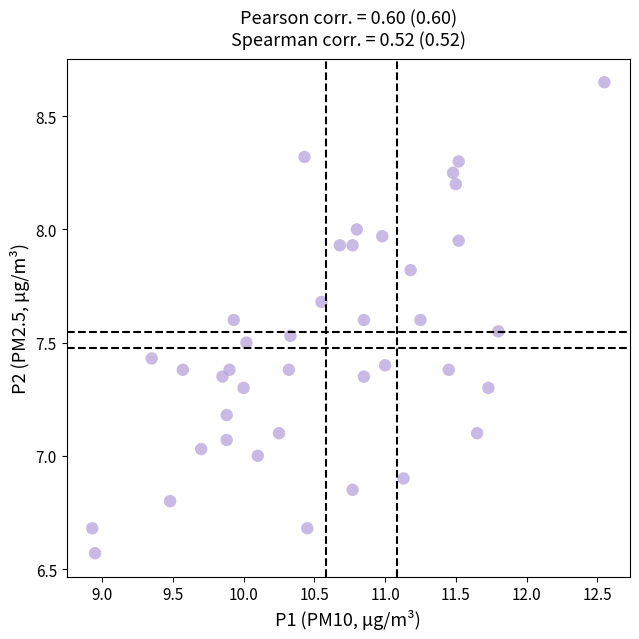

What is the range of X values (max minus min)?

3.6